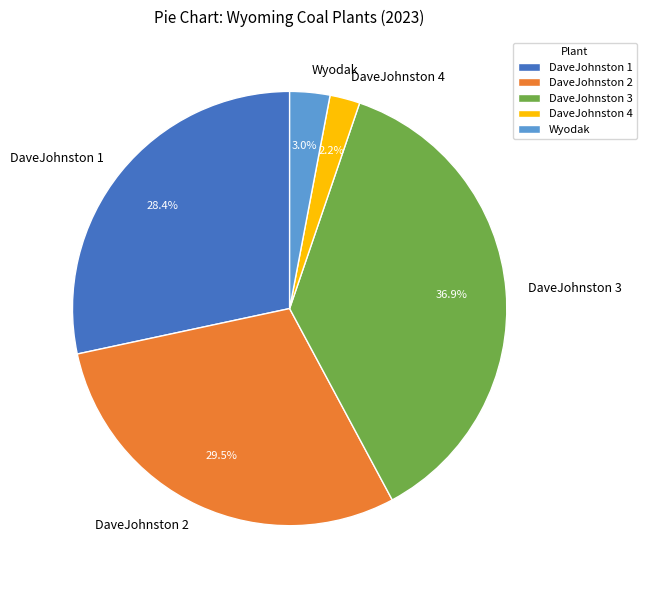

What is the smallest slice in the pie chart?

DaveJohnston 4